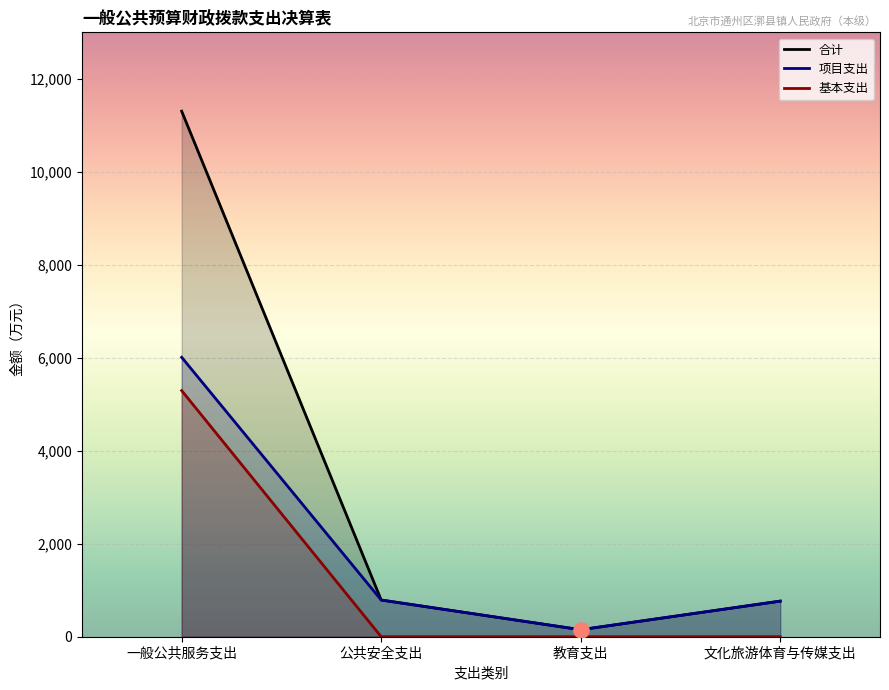

Which series reaches the maximum Y coordinate?

合计